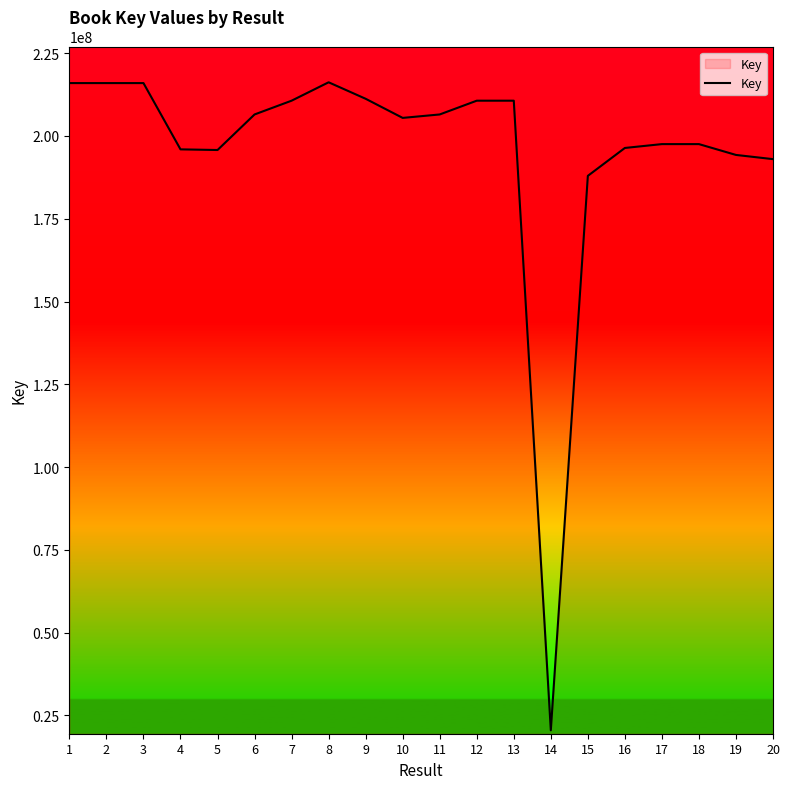

Approximately how many times larger is the value at 18 compared to 8?

0.9